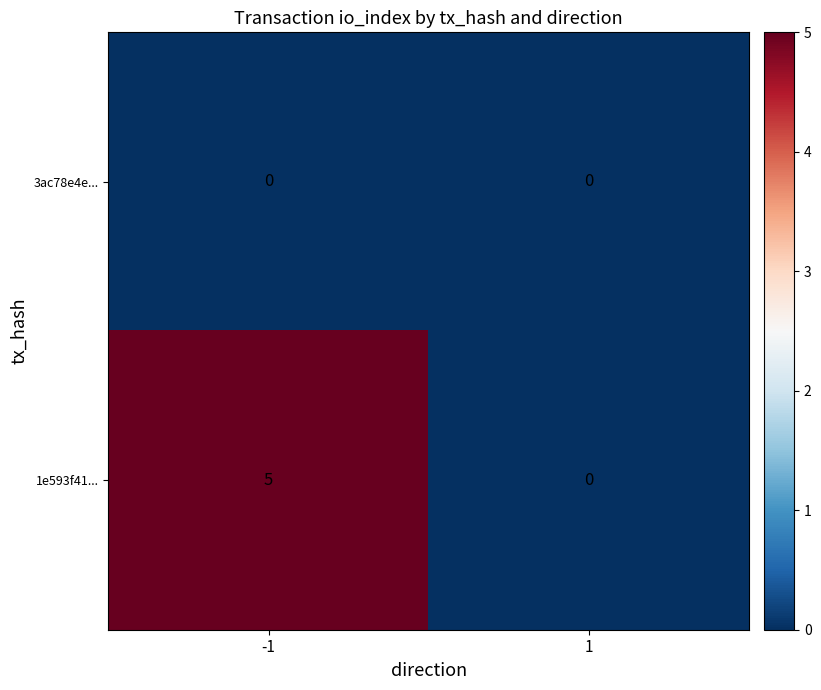

Read the 1e593f41... value at -1.

5